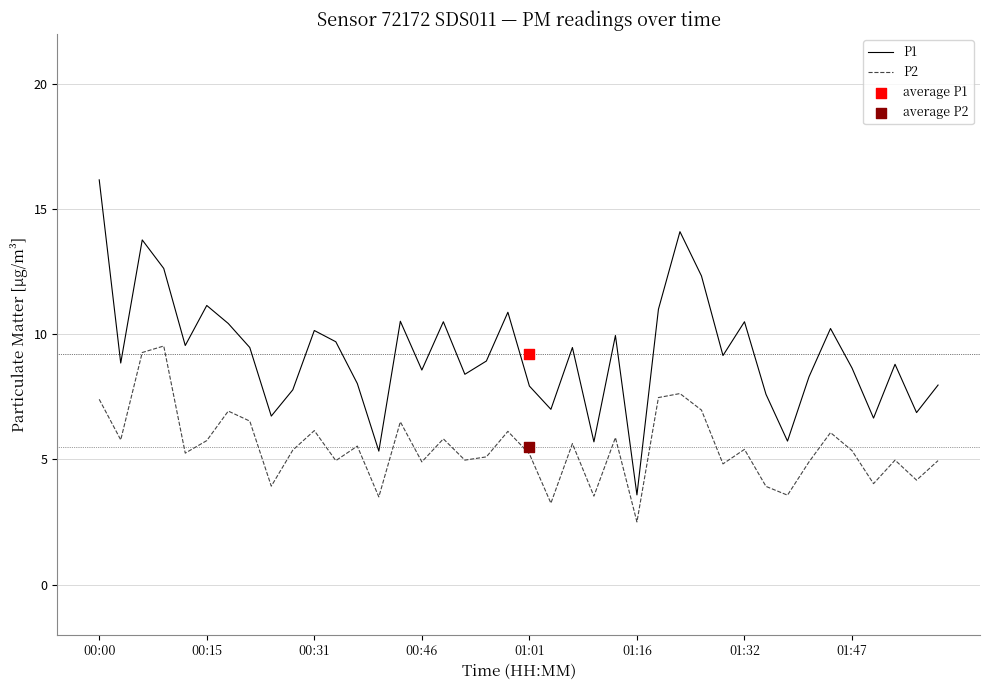

Which series reaches the minimum Y coordinate?

P2